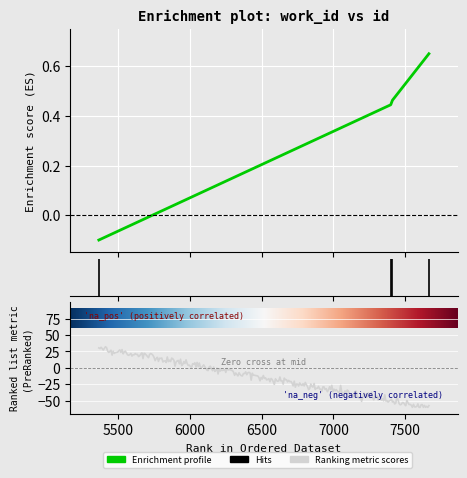

How many lines are shown in the chart?

1